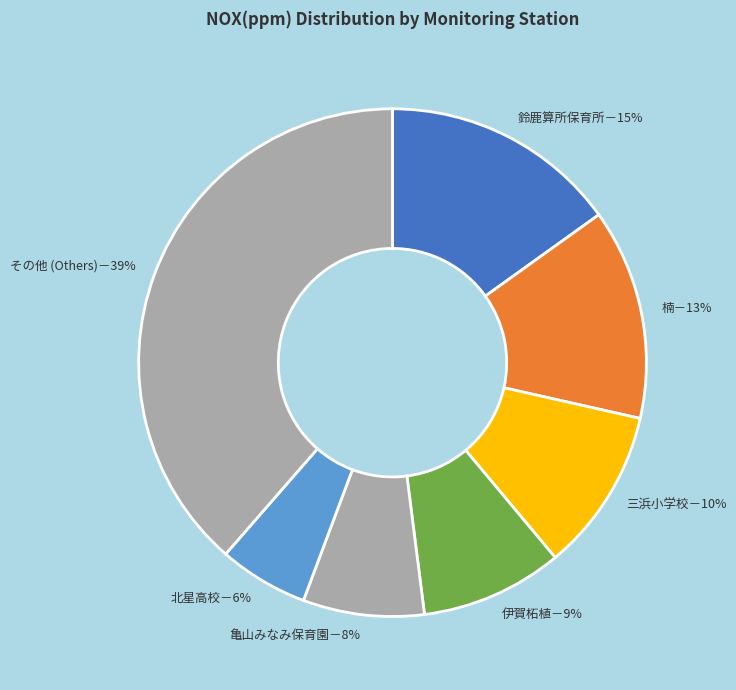

To the nearest percent, what percentage of the pie is 亀山みなみ保育園－8%?

8%